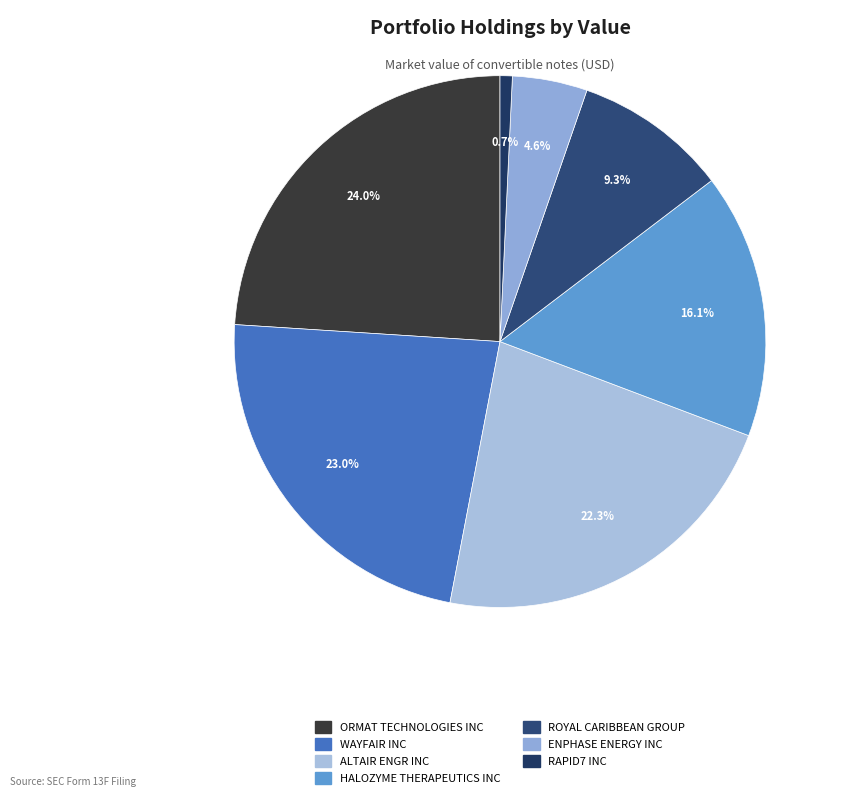

True or false: HALOZYME THERAPEUTICS INC accounts for 16% of the total.

True